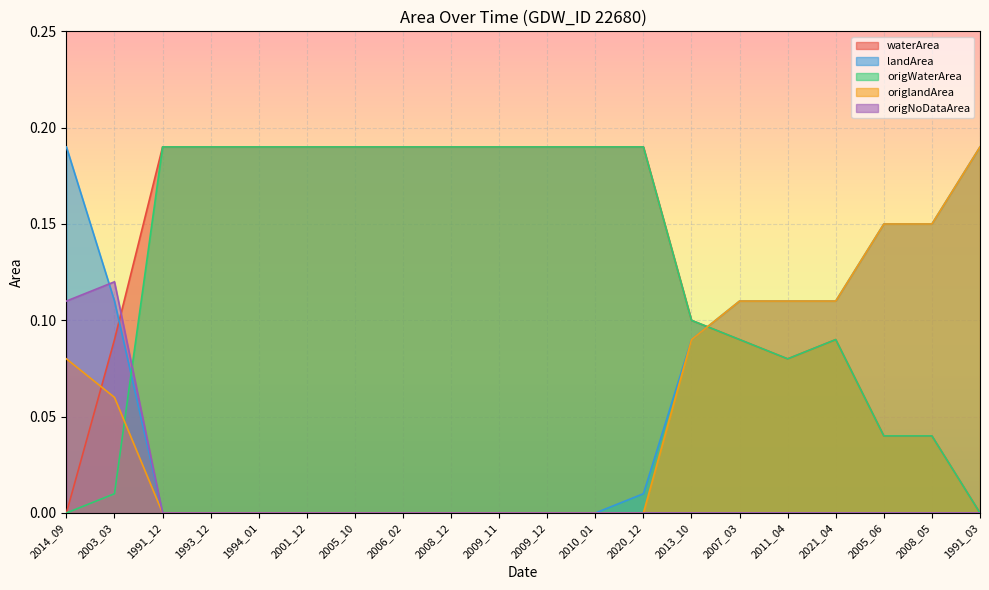

Reading left to right, list all the values displayed in this chart.

waterArea: 2014_09=0.0	2003_03=0.1	1991_12=0.2	1993_12=0.2	1994_01=0.2	2001_12=0.2	2005_10=0.2	2006_02=0.2	2008_12=0.2	2009_11=0.2	2009_12=0.2	2010_01=0.2	2020_12=0.2	2013_10=0.1	2007_03=0.1	2011_04=0.1	2021_04=0.1	2005_06=0.0	2008_05=0.0	1991_03=0.0
landArea: 2014_09=0.2	2003_03=0.1	1991_12=0.0	1993_12=0.0	1994_01=0.0	2001_12=0.0	2005_10=0.0	2006_02=0.0	2008_12=0.0	2009_11=0.0	2009_12=0.0	2010_01=0.0	2020_12=0.0	2013_10=0.1	2007_03=0.1	2011_04=0.1	2021_04=0.1	2005_06=0.1	2008_05=0.1	1991_03=0.2
origWaterArea: 2014_09=0.0	2003_03=0.0	1991_12=0.2	1993_12=0.2	1994_01=0.2	2001_12=0.2	2005_10=0.2	2006_02=0.2	2008_12=0.2	2009_11=0.2	2009_12=0.2	2010_01=0.2	2020_12=0.2	2013_10=0.1	2007_03=0.1	2011_04=0.1	2021_04=0.1	2005_06=0.0	2008_05=0.0	1991_03=0.0
origlandArea: 2014_09=0.1	2003_03=0.1	1991_12=0.0	1993_12=0.0	1994_01=0.0	2001_12=0.0	2005_10=0.0	2006_02=0.0	2008_12=0.0	2009_11=0.0	2009_12=0.0	2010_01=0.0	2020_12=0.0	2013_10=0.1	2007_03=0.1	2011_04=0.1	2021_04=0.1	2005_06=0.1	2008_05=0.1	1991_03=0.2
origNoDataArea: 2014_09=0.1	2003_03=0.1	1991_12=0.0	1993_12=0.0	1994_01=0.0	2001_12=0.0	2005_10=0.0	2006_02=0.0	2008_12=0.0	2009_11=0.0	2009_12=0.0	2010_01=0.0	2020_12=0.0	2013_10=0.0	2007_03=0.0	2011_04=0.0	2021_04=0.0	2005_06=0.0	2008_05=0.0	1991_03=0.0